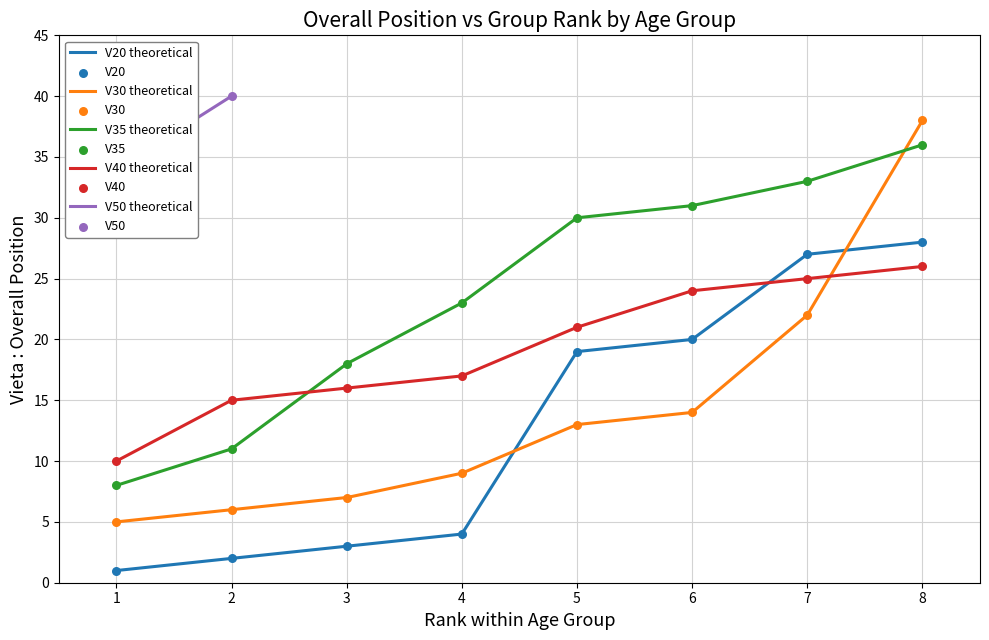

Is the value of V35 at 5 greater than the value of V30 at 7?

Yes